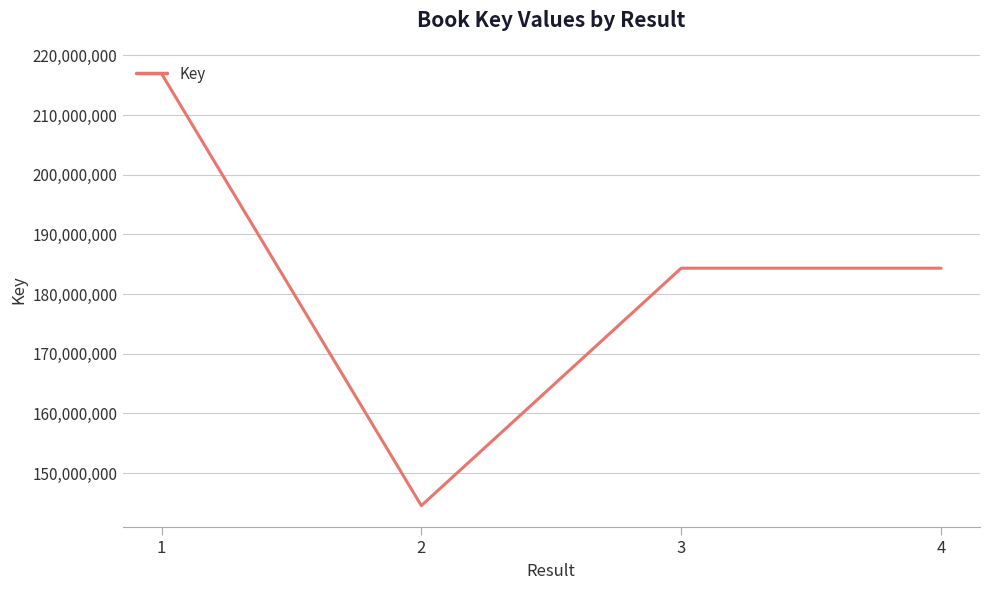

What value does the data have at 3, to the nearest 10?

184331920